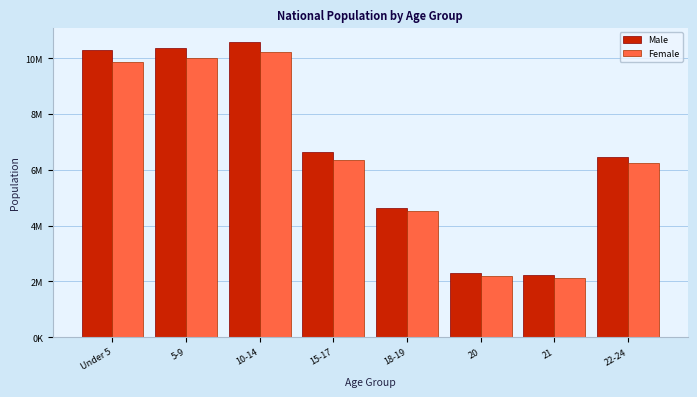

What are all the series names shown in the legend?

Male, Female